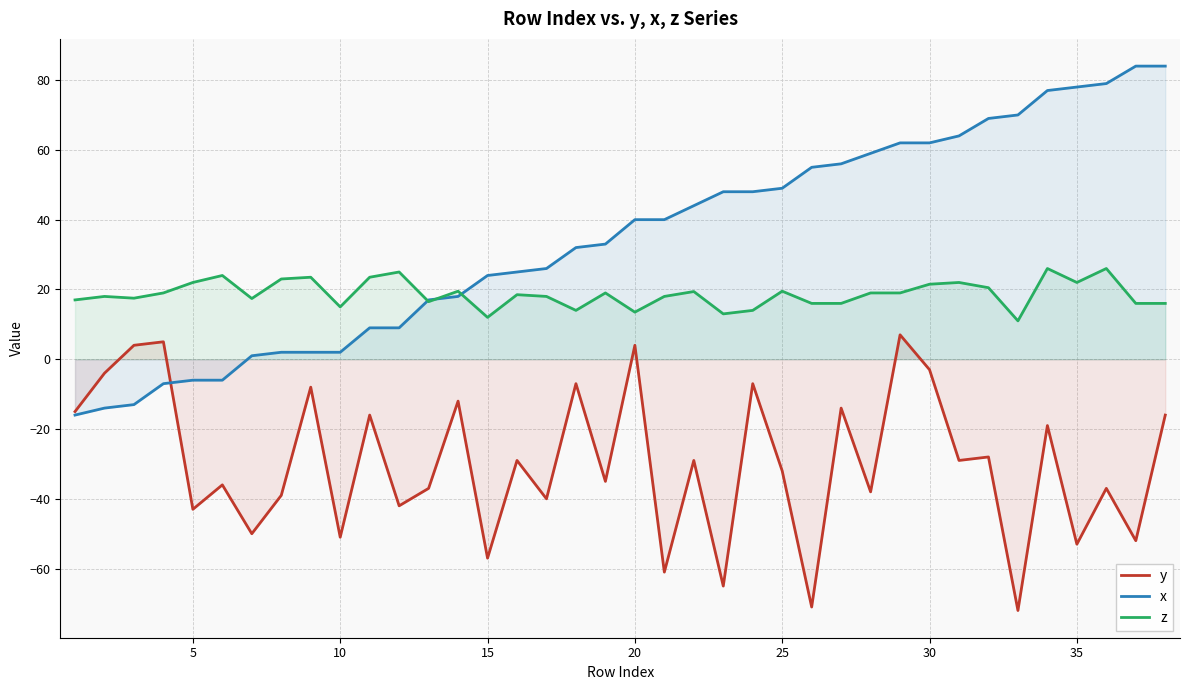

How many data points in x are above 40?

17